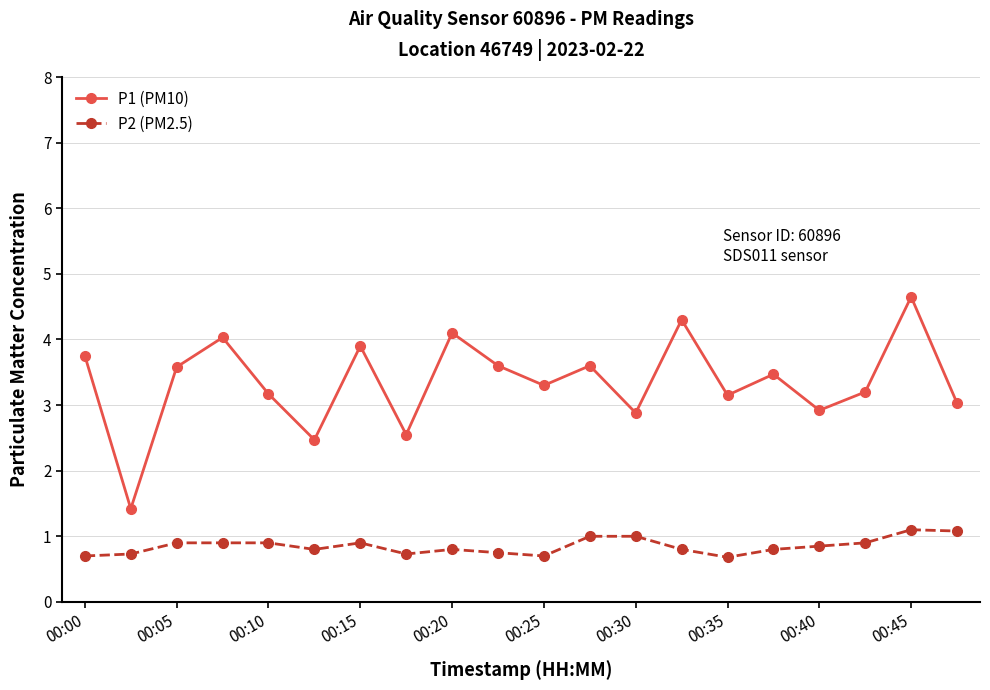

What is the difference between the maximum and second lowest values in the P1 (PM10) series?

2.2